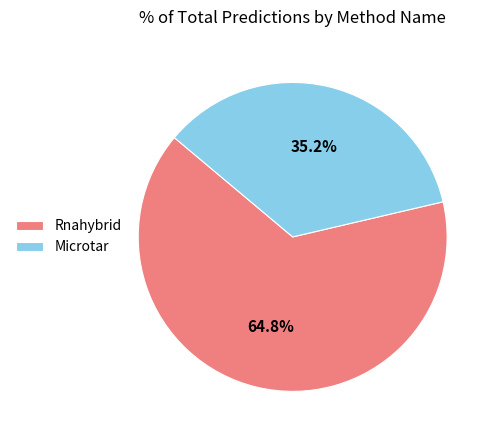

The Rnahybrid slice represents 53% of the pie. True or false?

False